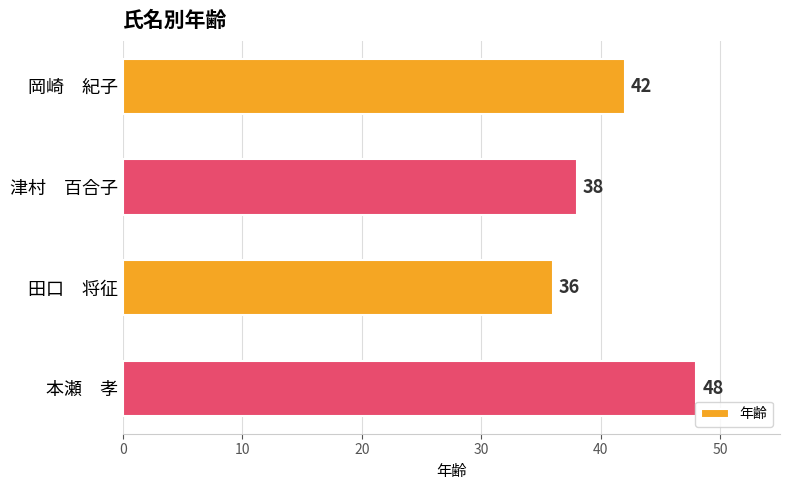

What is the difference between the second highest and second lowest values?

4